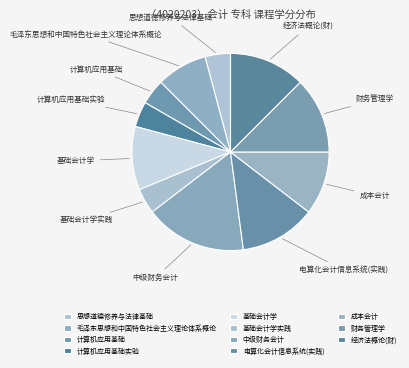

What is the ratio of the value at 成本会计 to the value at 中级财务会计?

0.6